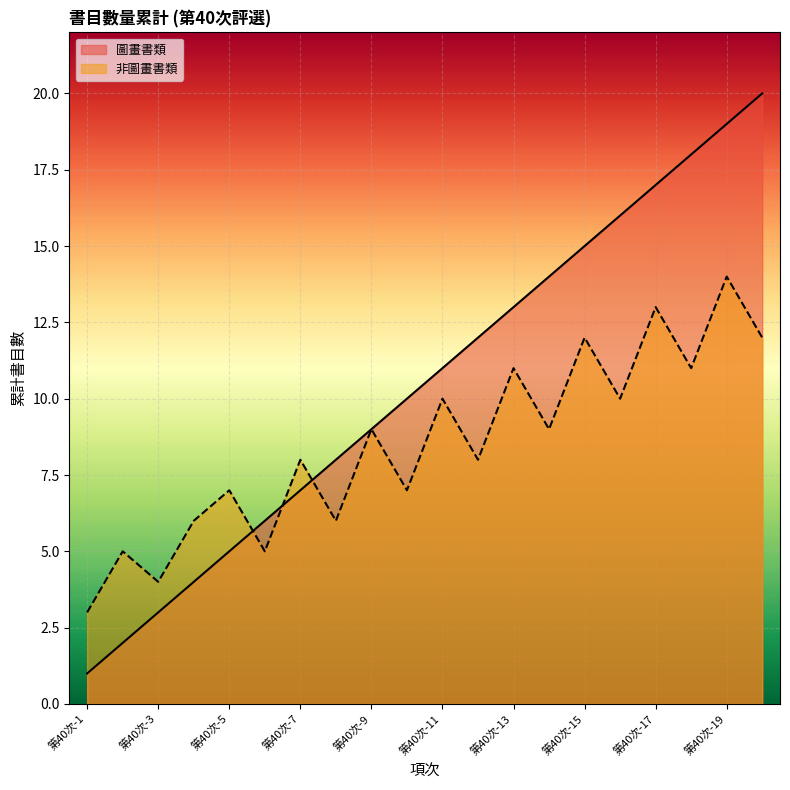

The 非圖畫書類 series shows 12 at 第40次-15. True or false?

True